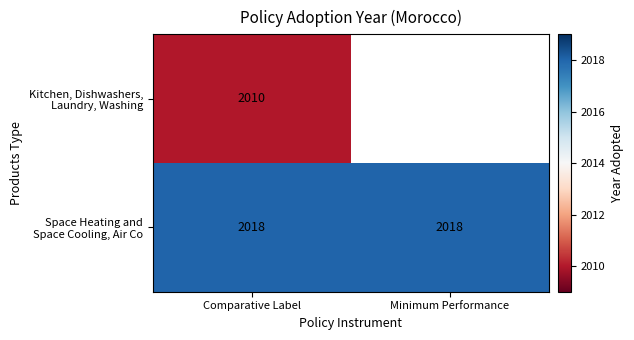

What is the total value across all series at Comparative Label?

4028